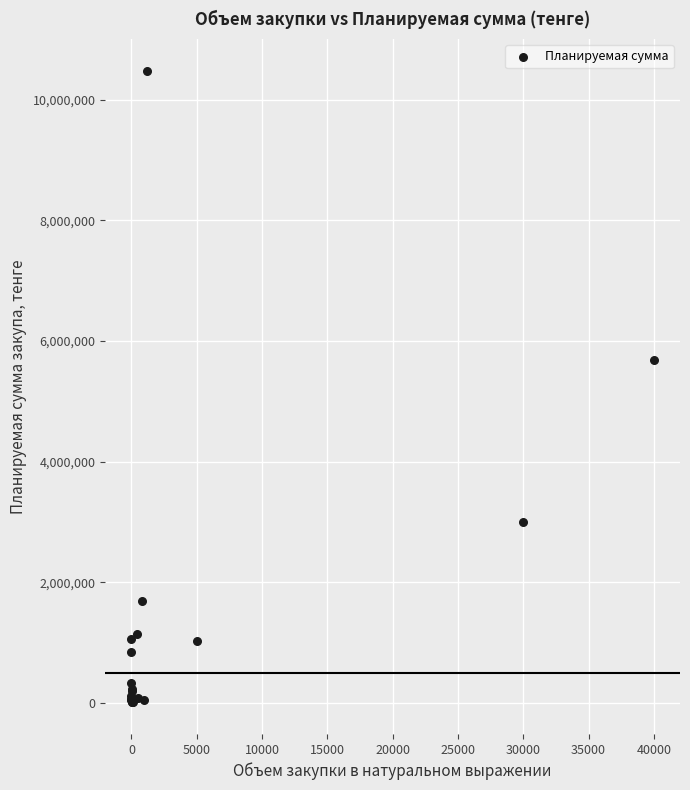

What Y value in the scatter plot is closest to 5244400?

5689600